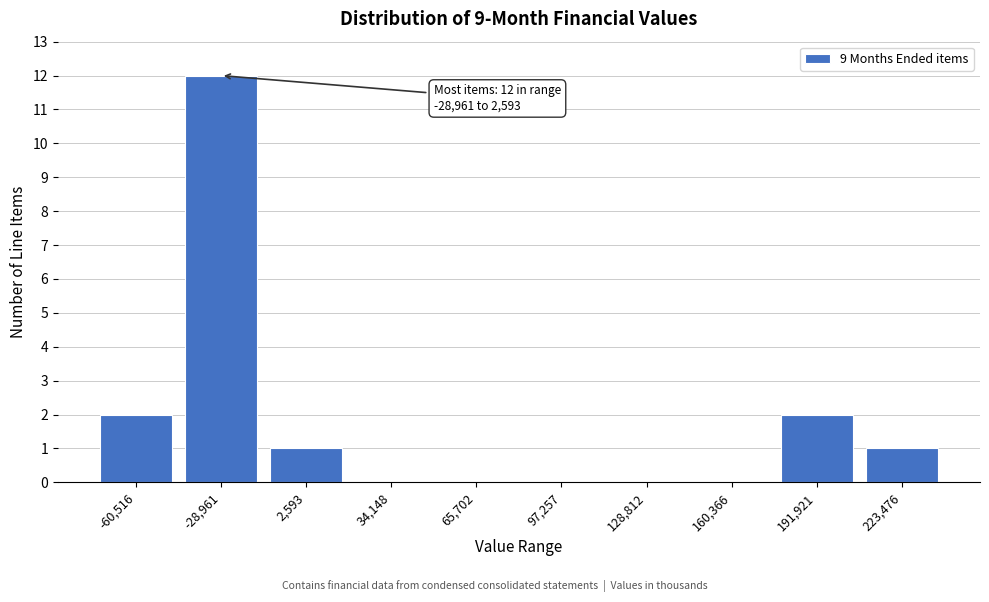

Reading left to right, transcribe all the data shown in this chart.

-60,516=2	-28,961=12	2,593=1	34,148=0	65,702=0	97,257=0	128,812=0	160,366=0	191,921=2	223,476=1